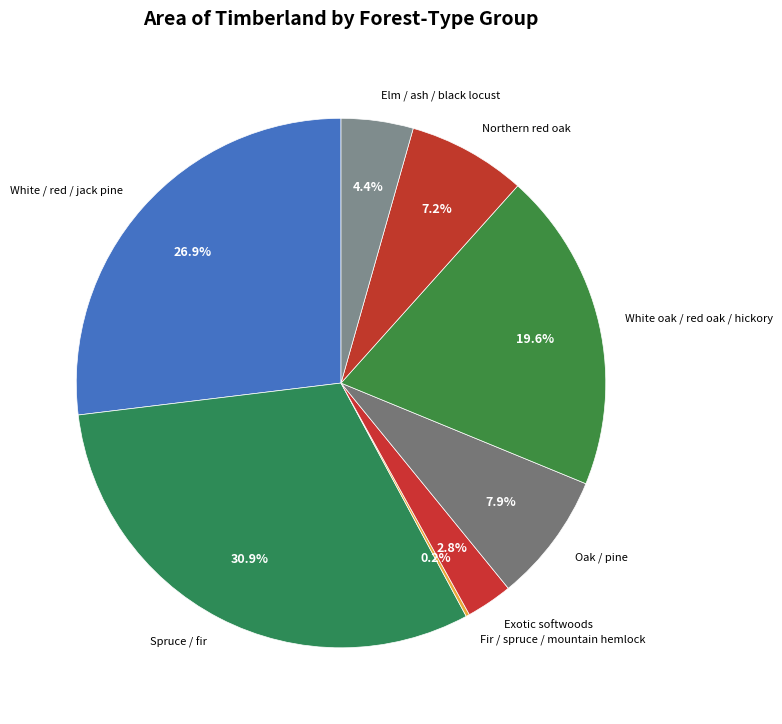

What is the smallest slice in the pie chart?

Fir / spruce / mountain hemlock